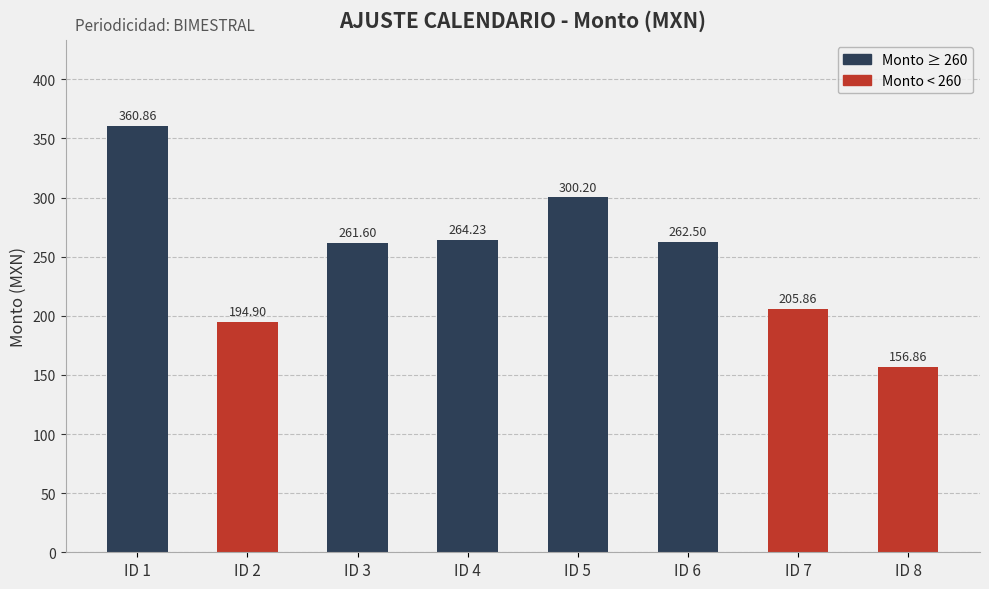

Rank the categories by value from highest to lowest.

ID 1, ID 5, ID 4, ID 6, ID 3, ID 7, ID 2, ID 8